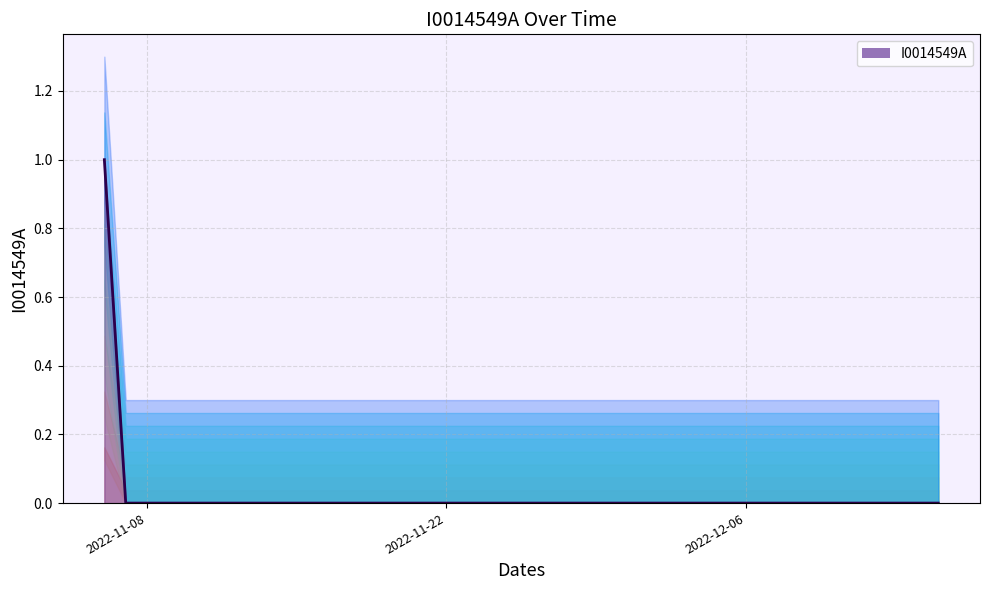

What is the greatest value displayed?

1